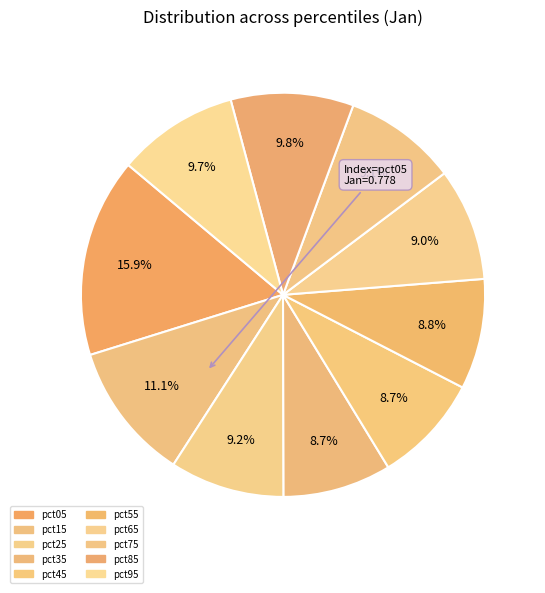

How many slices are in this pie chart?

10